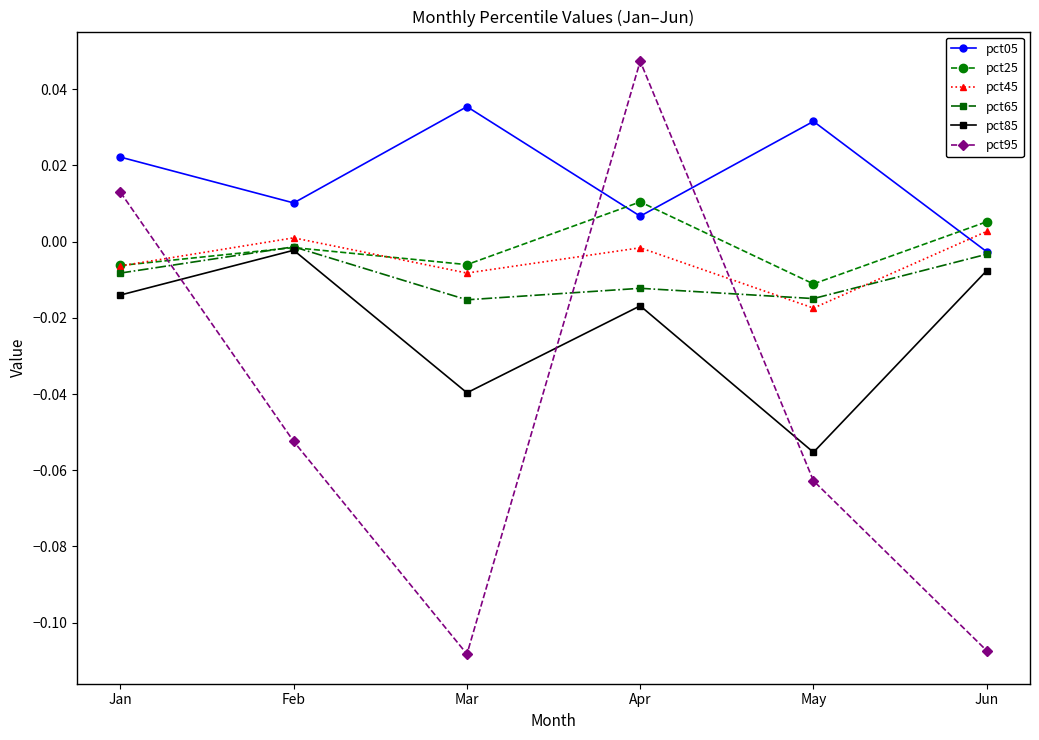

How many lines are shown in the chart?

6